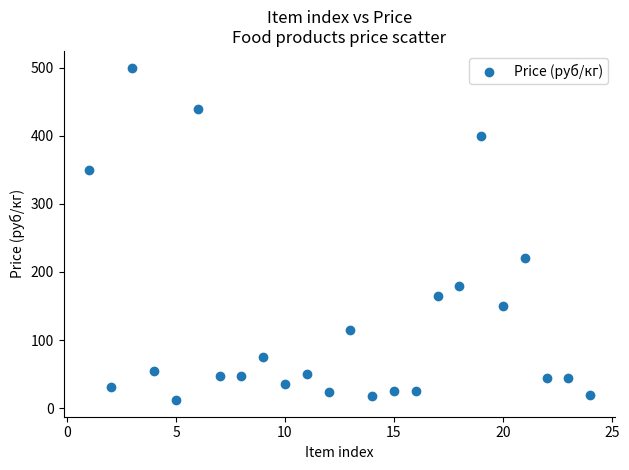

What Y value in the scatter plot is closest to 256?

220.0